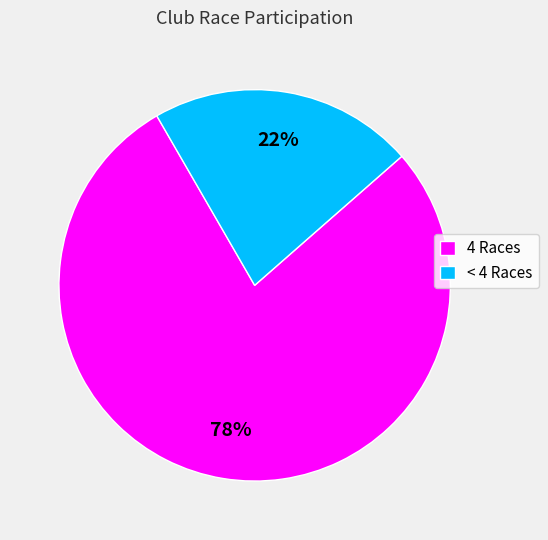

Does any single category account for the majority?

Yes